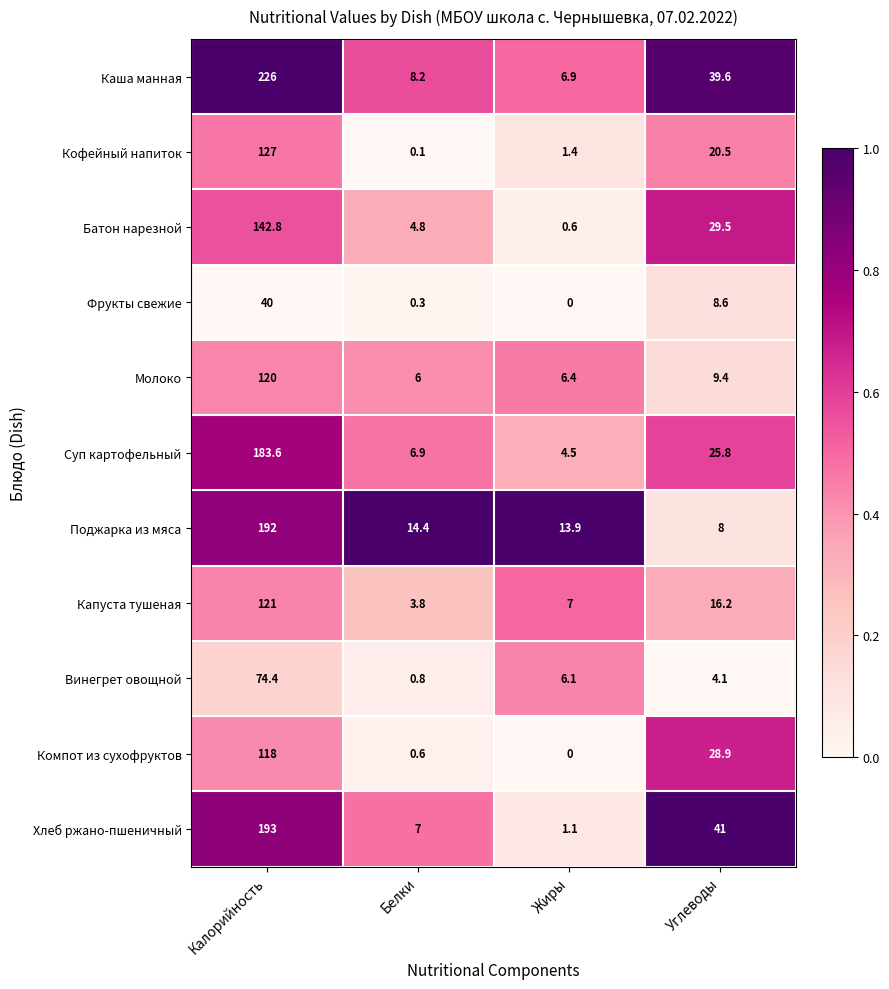

True or false: Суп картофельный has a value of 10.7 at Белки.

False